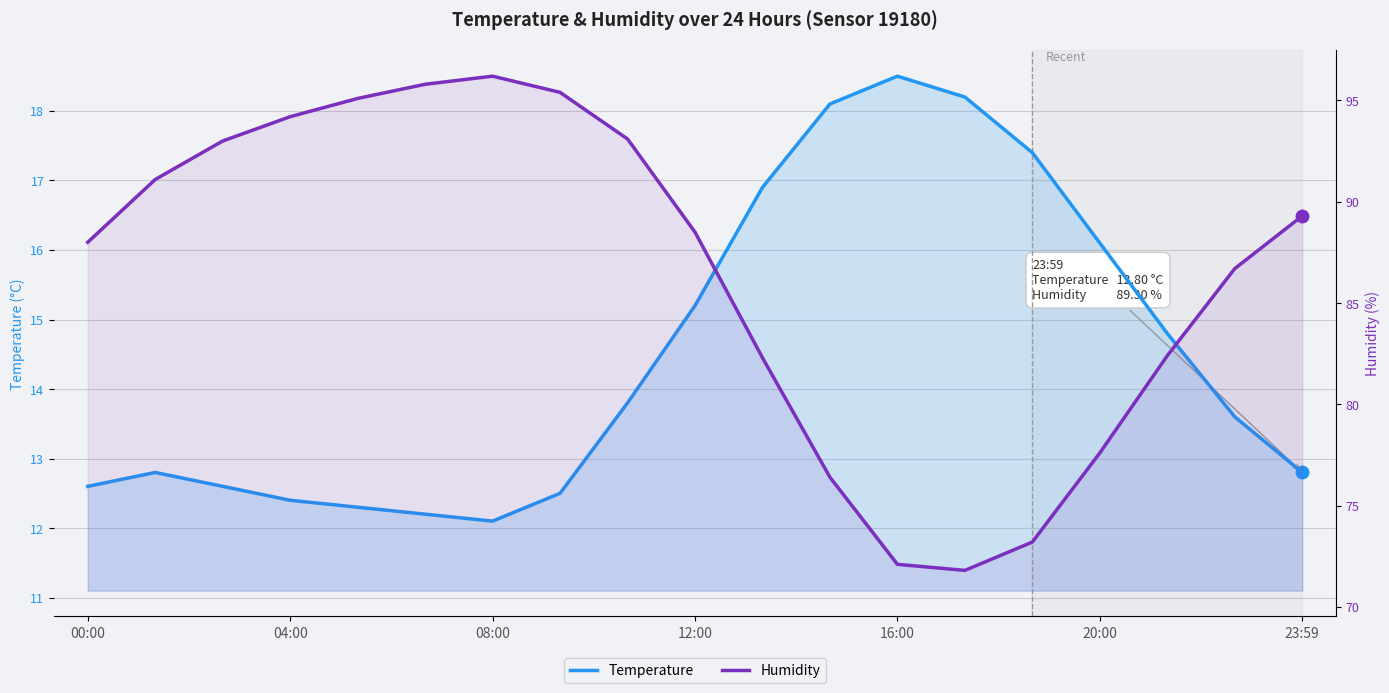

What is the value of the Temperature point at the 2nd from the left?

12.8